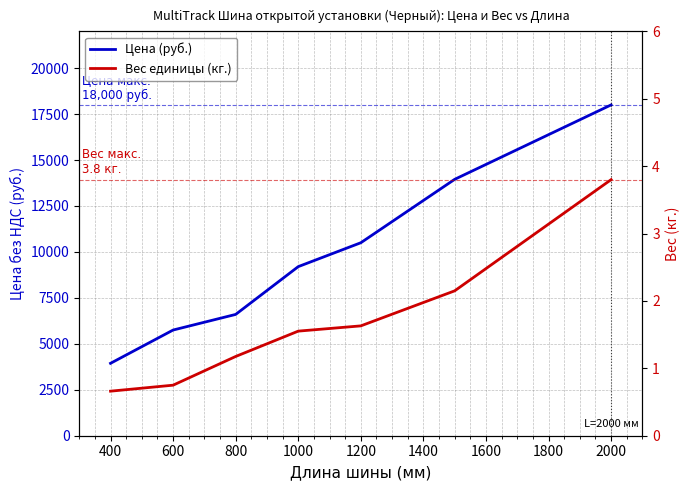

What is the average value of the Вес единицы (кг.) series?

1.7